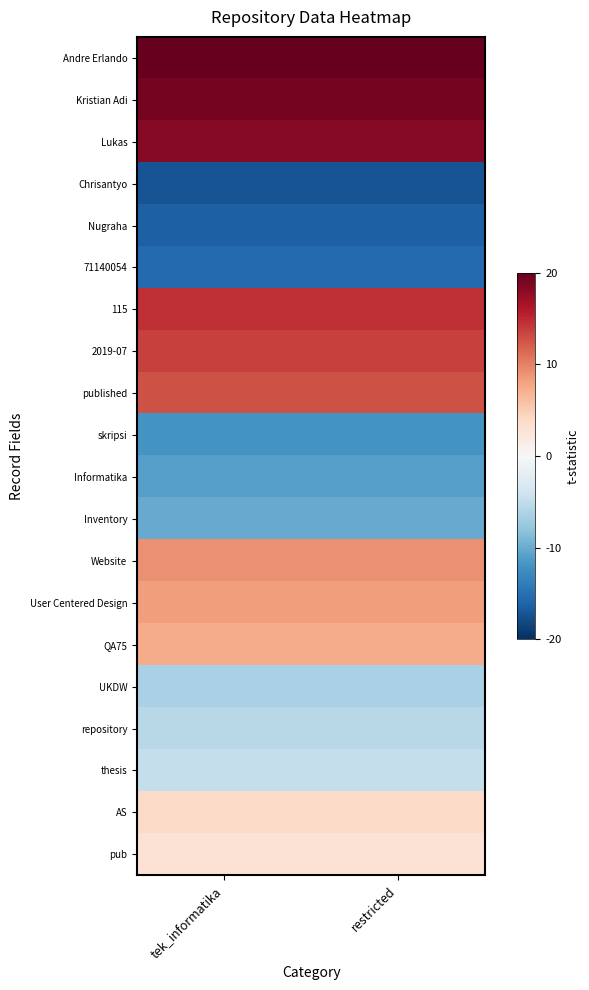

At which category is the sum across all series the highest?

tek_informatika